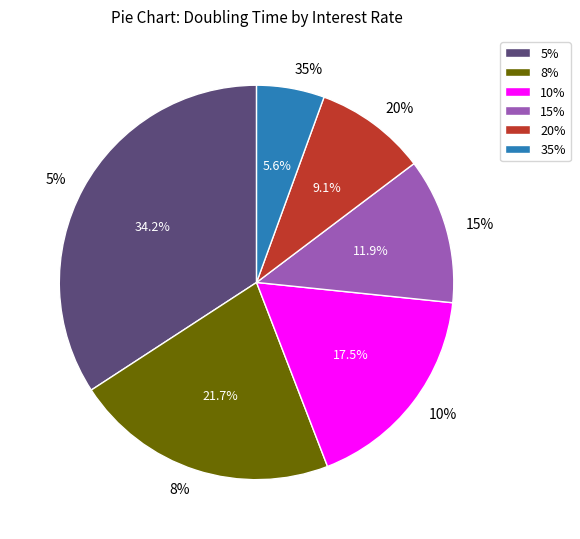

Is there a majority slice in this chart?

No